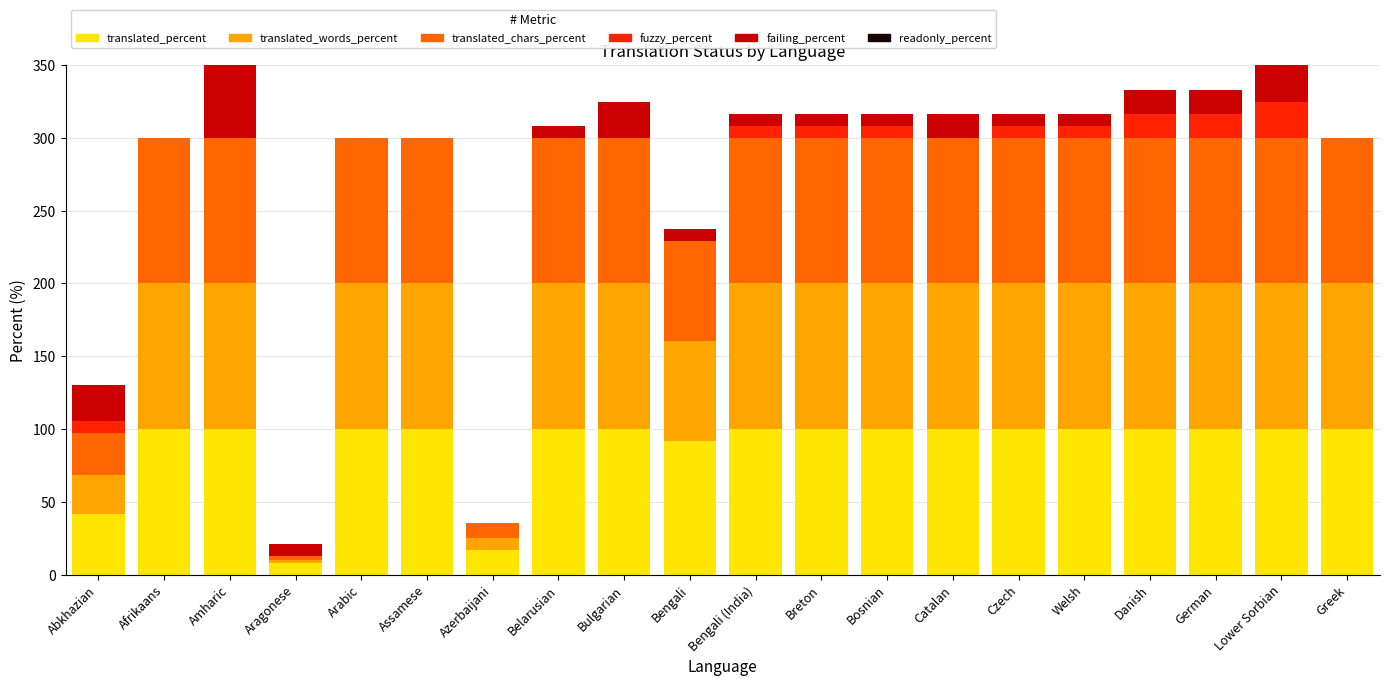

How many series are shown in this chart?

5